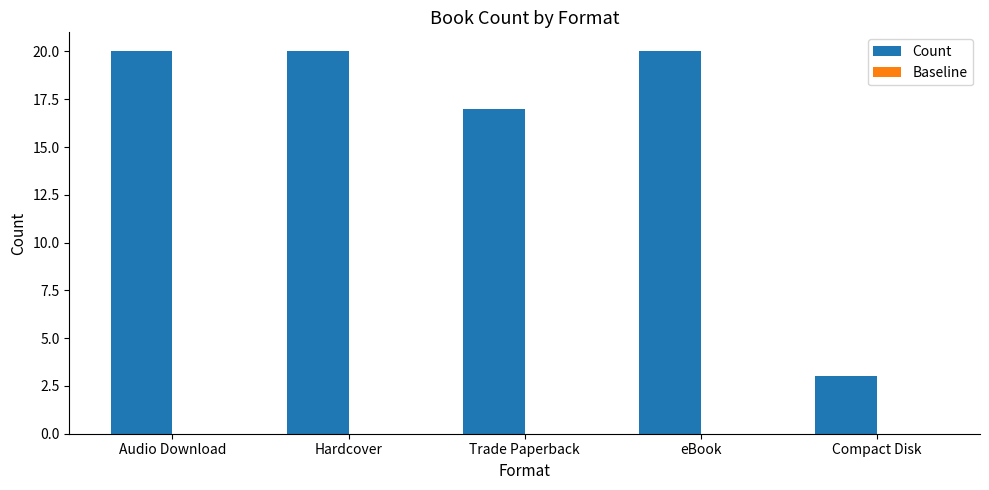

Which has a higher value, Hardcover or Trade Paperback?

Hardcover